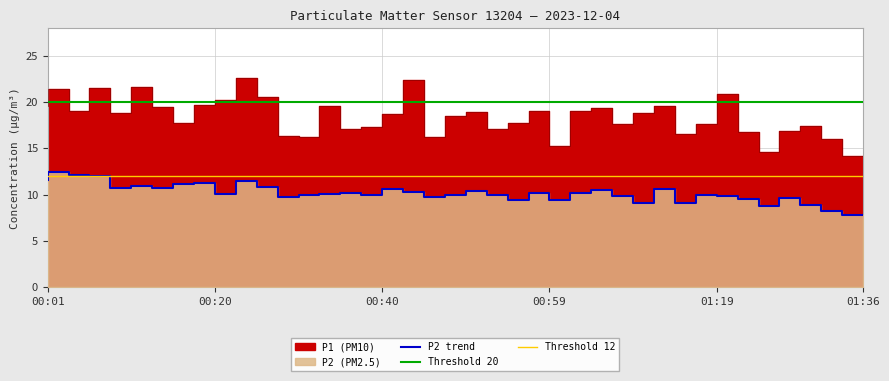

What position from the left is 01:04?

27